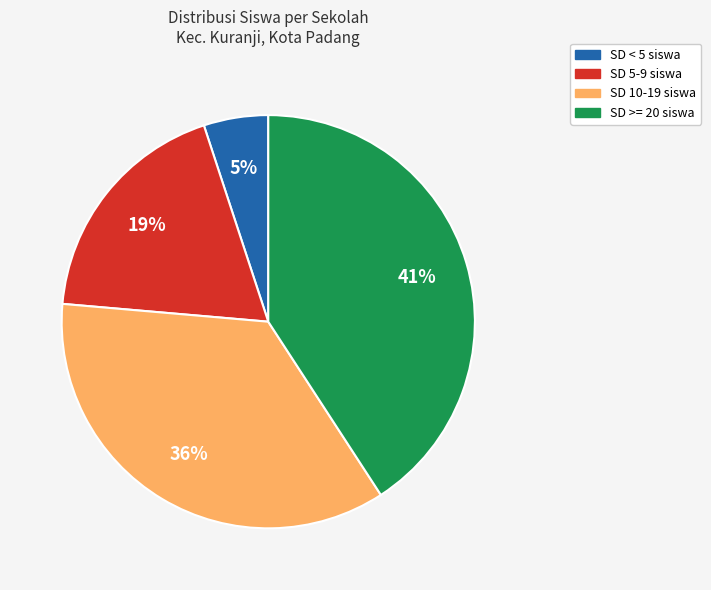

Does any single category account for the majority?

No